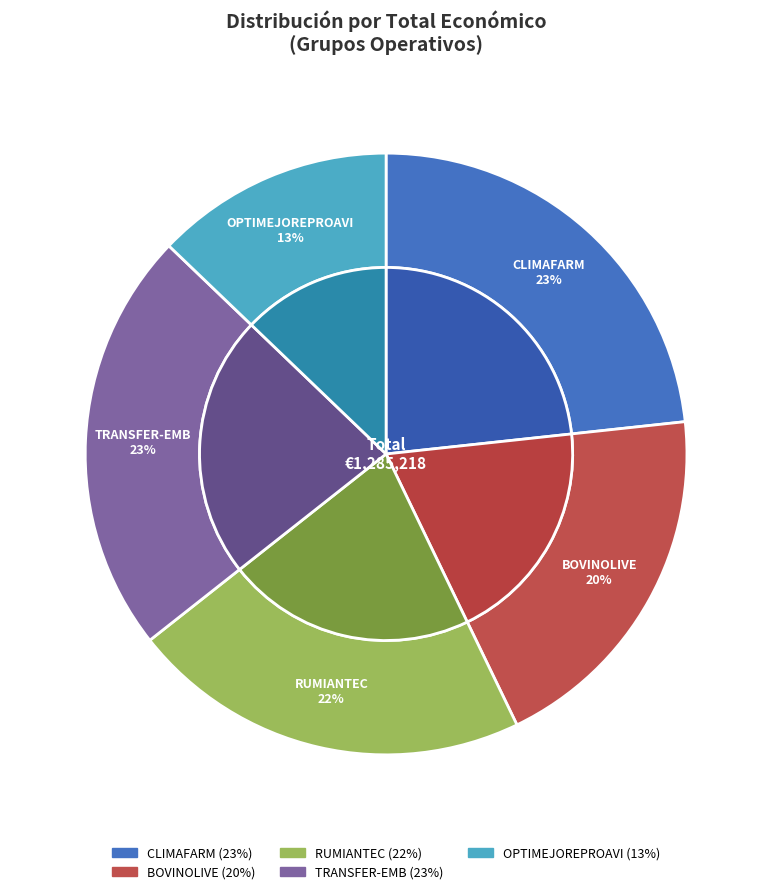

How many segments does this pie chart have?

5